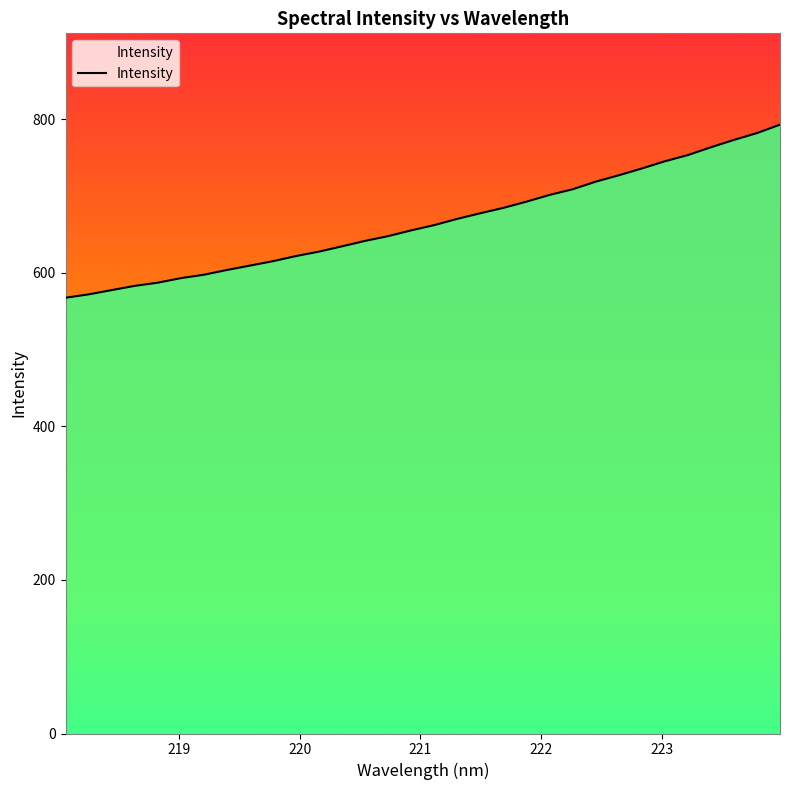

What is the smallest value displayed?

567.7